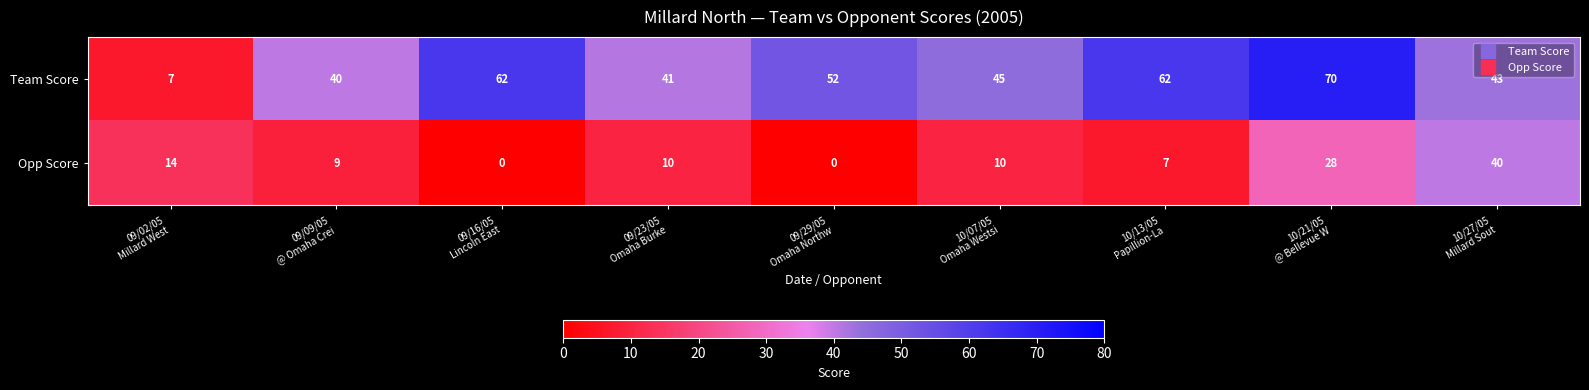

What is the difference between the highest and lowest values at 10/13/05
Papillion-La?

55